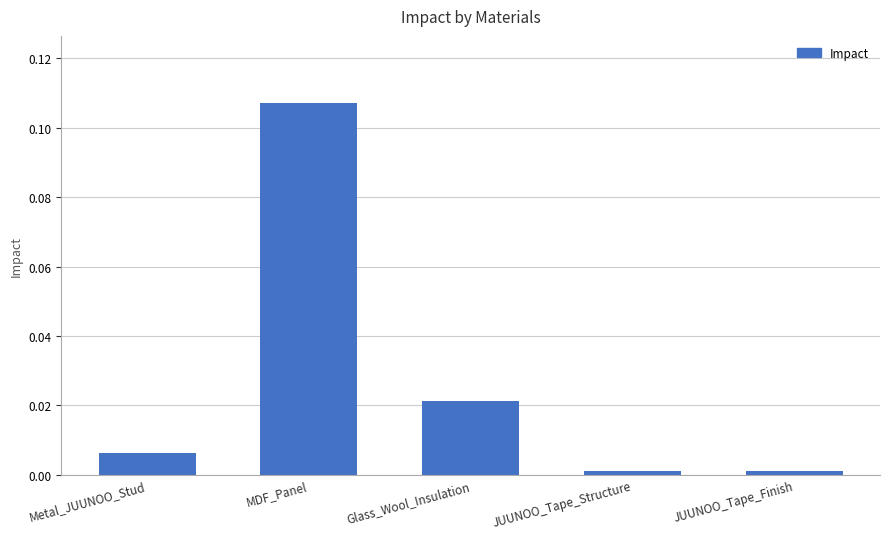

What position from the left is Glass_Wool_Insulation?

3